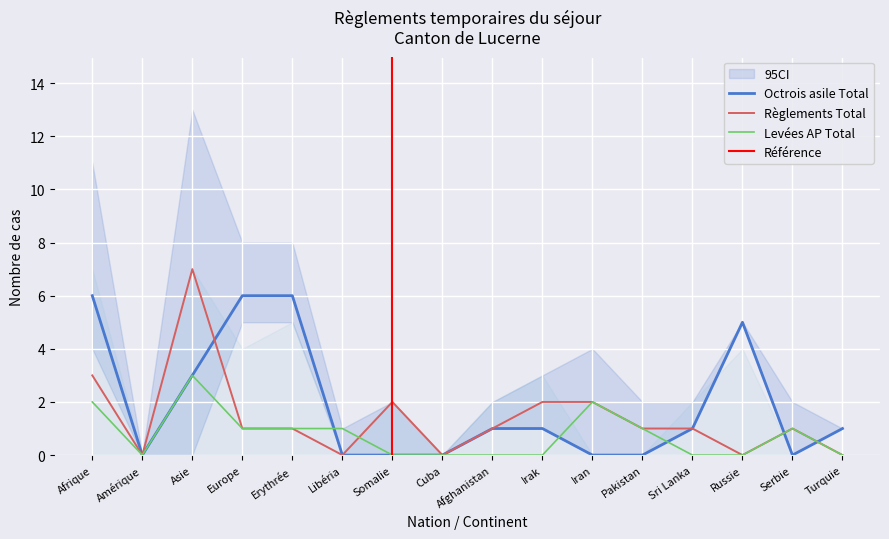

Reading left to right, transcribe all the data shown in this chart.

Octrois asile Total: 6	0	3	6	6	0	0	0	1	1	0	0	1	5	0	1
Règlements Total: 3	0	7	1	1	0	2	0	1	2	2	1	1	0	1	0
Levées AP Total: 2	0	3	1	1	1	0	0	0	0	2	1	0	0	1	0